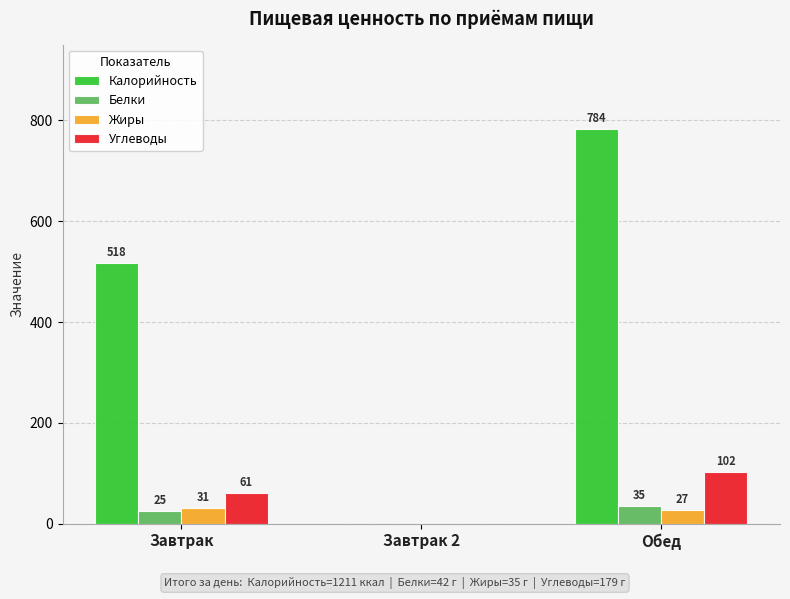

What is the sum of the Жиры values at Завтрак 2 and Завтрак?

31.0